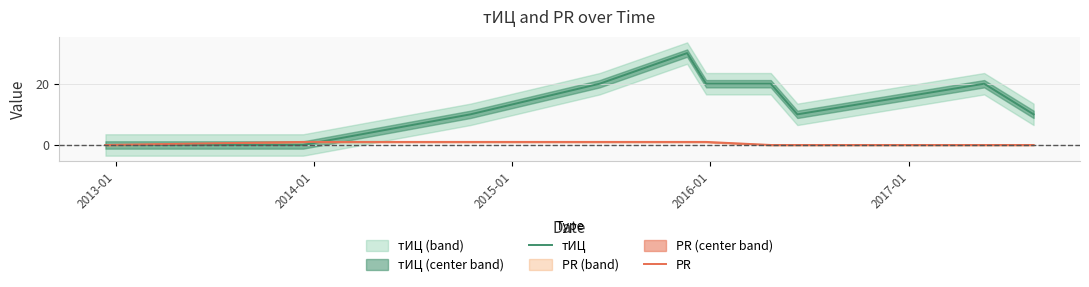

What is the maximum value for тИЦ?

30